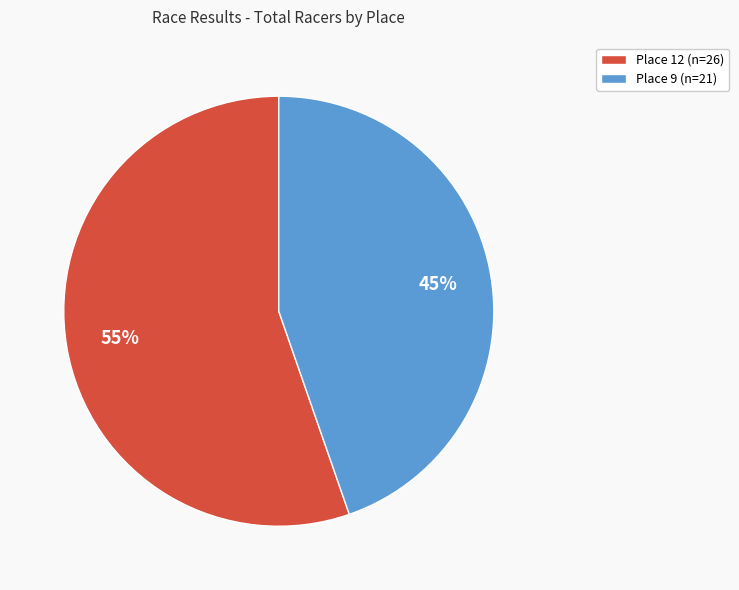

Which slice represents more than half of the pie?

Place 12